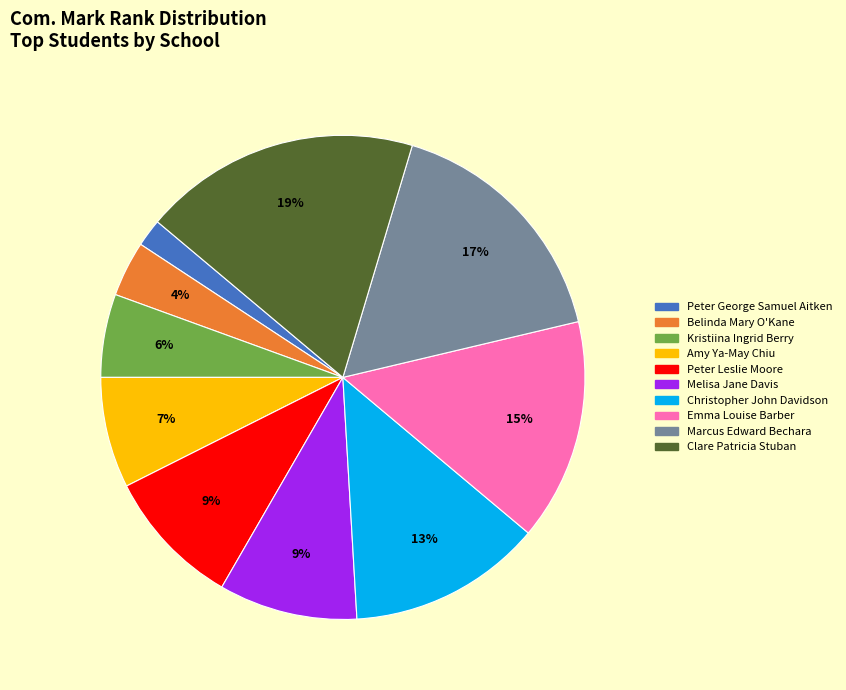

Does Christopher John Davidson represent more than half of the total?

No